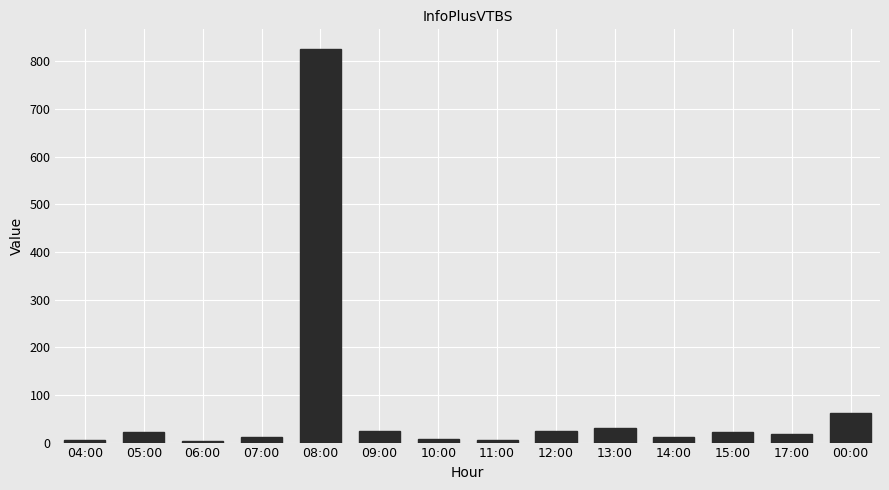

What is the value of the 3rd bar from the left?

3